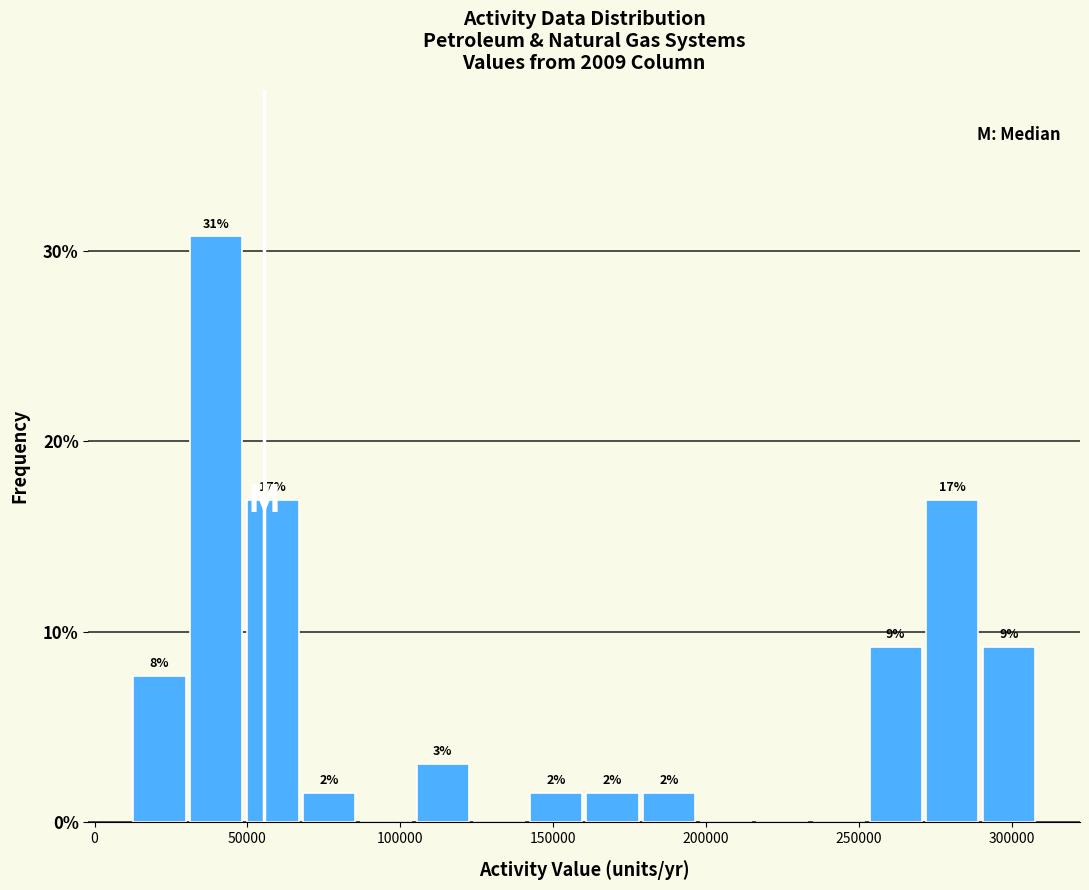

Around what value on the x-axis is the tallest bar? Give the approximate position of its centre, as read against the axis.

40000